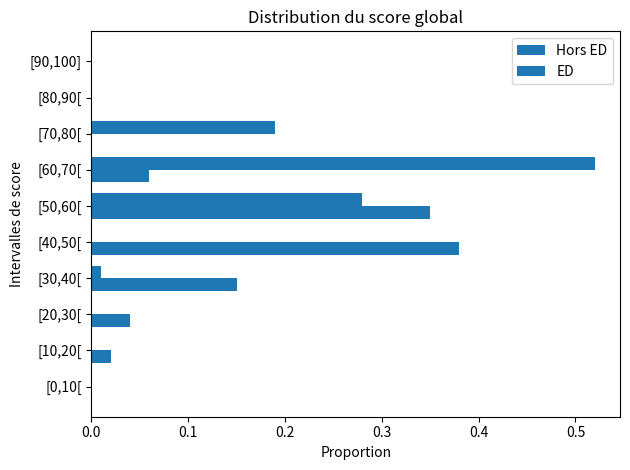

How many distinct data groups are displayed?

2